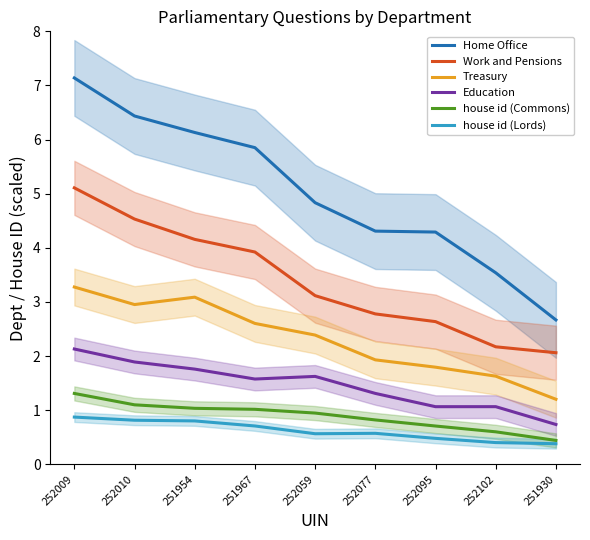

Between 251967 and 252059, which series saw the biggest shift?

Home Office